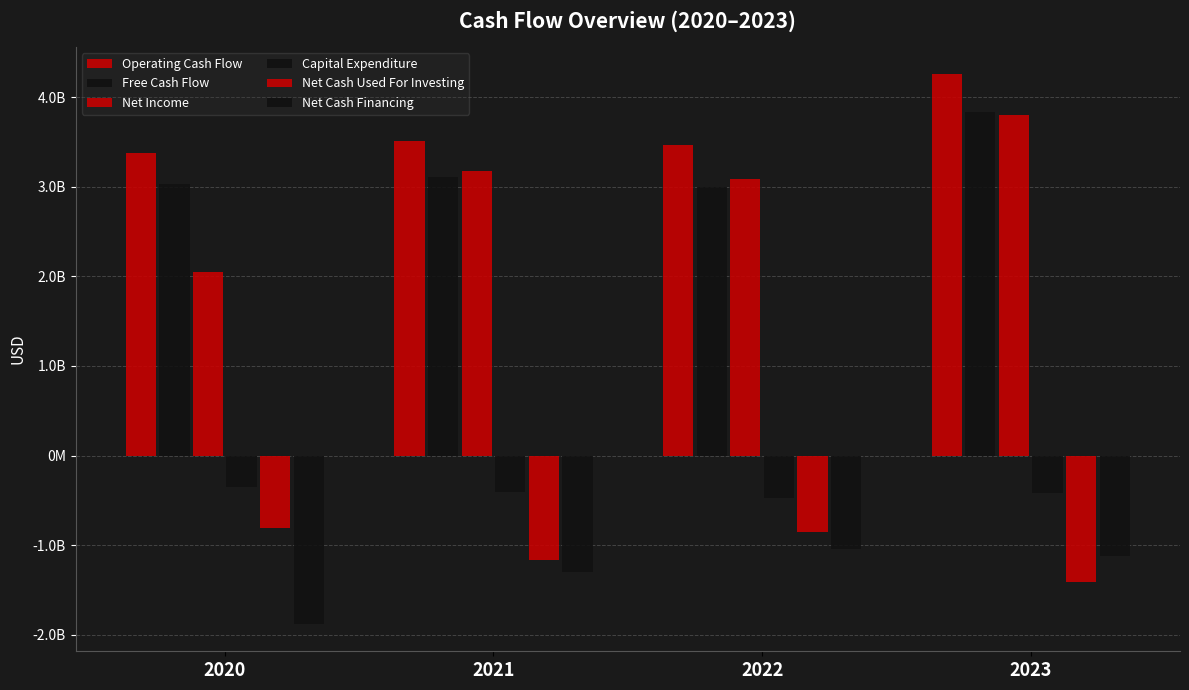

Is it true that Capital Expenditure equals -620373988 at 2021?

False